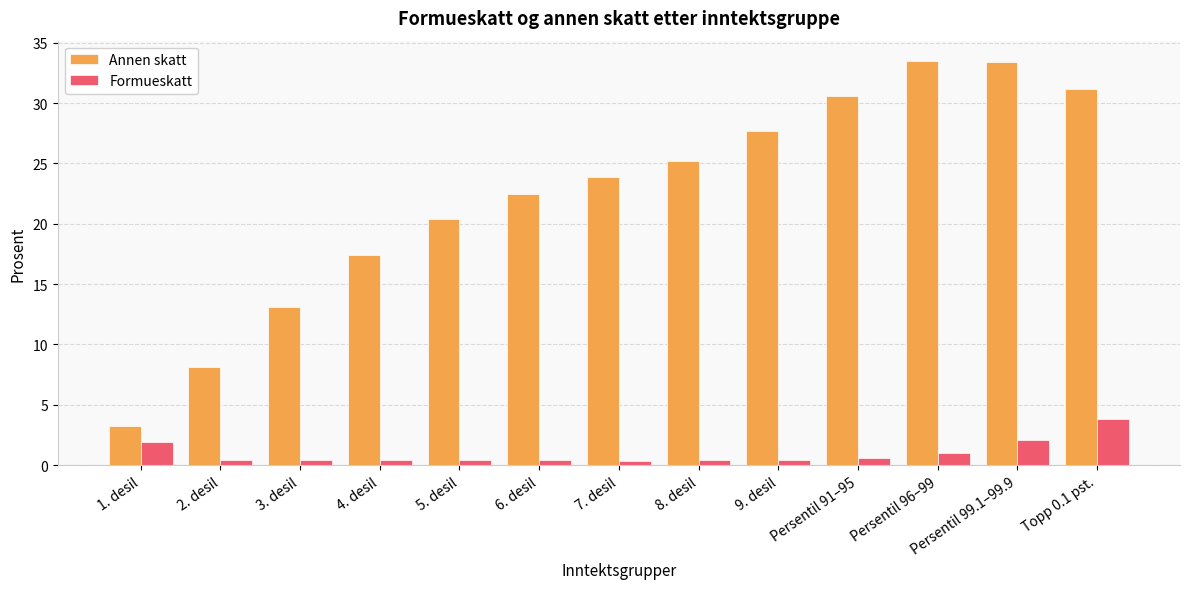

At which label does Annen skatt reach its minimum?

1. desil